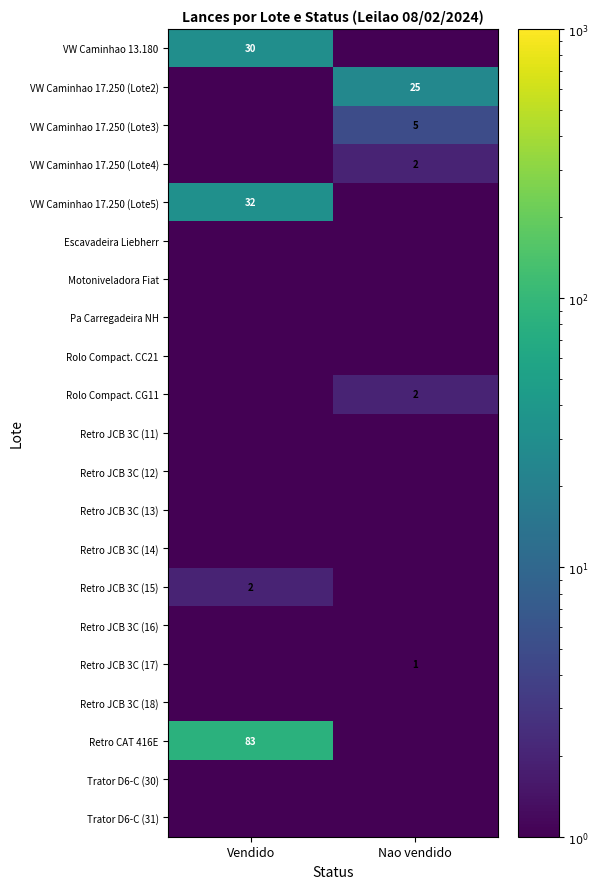

The value of VW Caminhao 13.180 at Vendido is 51.1. True or false?

False